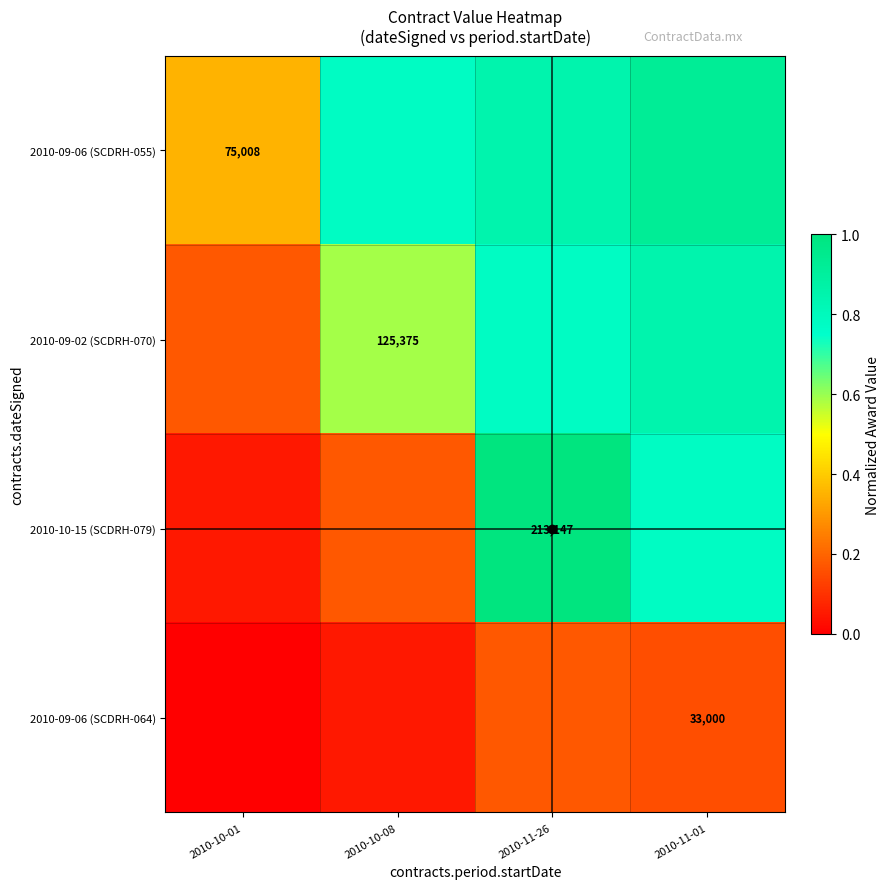

Is the value of 2010-09-06 (SCDRH-055) at 2010-10-01 greater than the value of 2010-09-06 (SCDRH-064) at 2010-11-01?

Yes